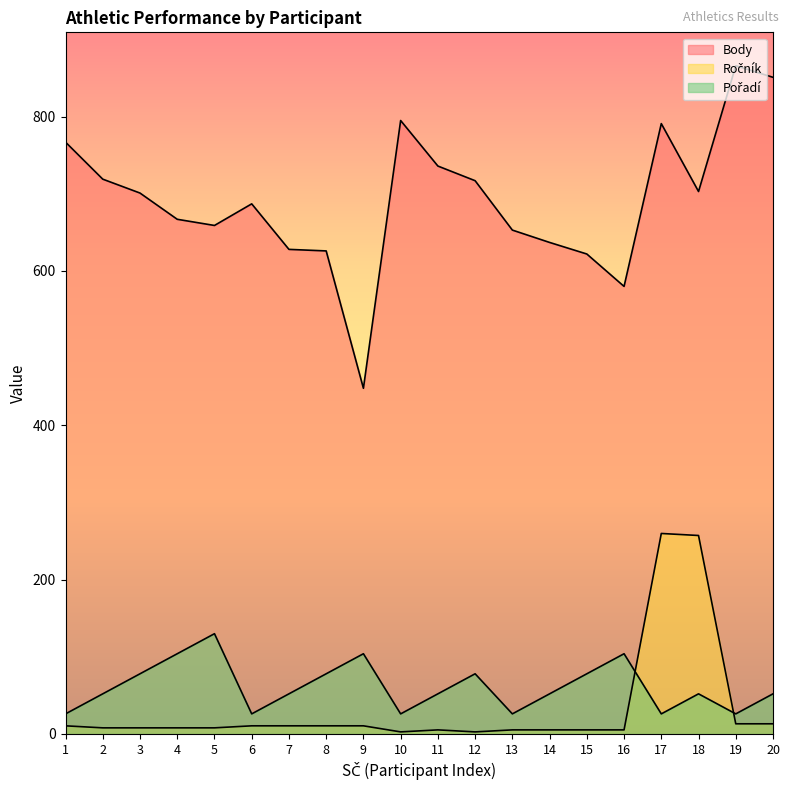

What is the difference between the highest and lowest values at 15?

616.8